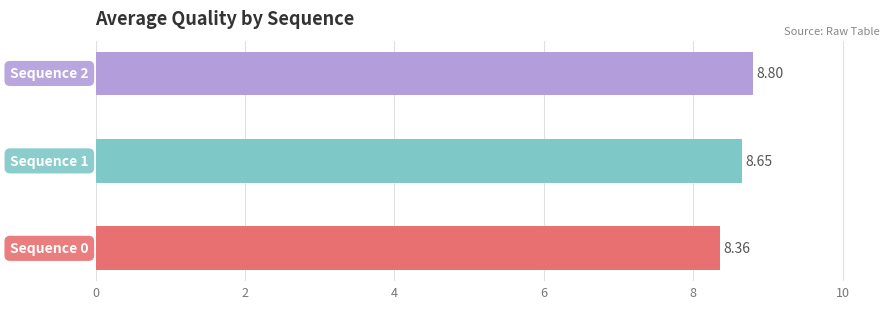

What is the sum of all values?

25.8